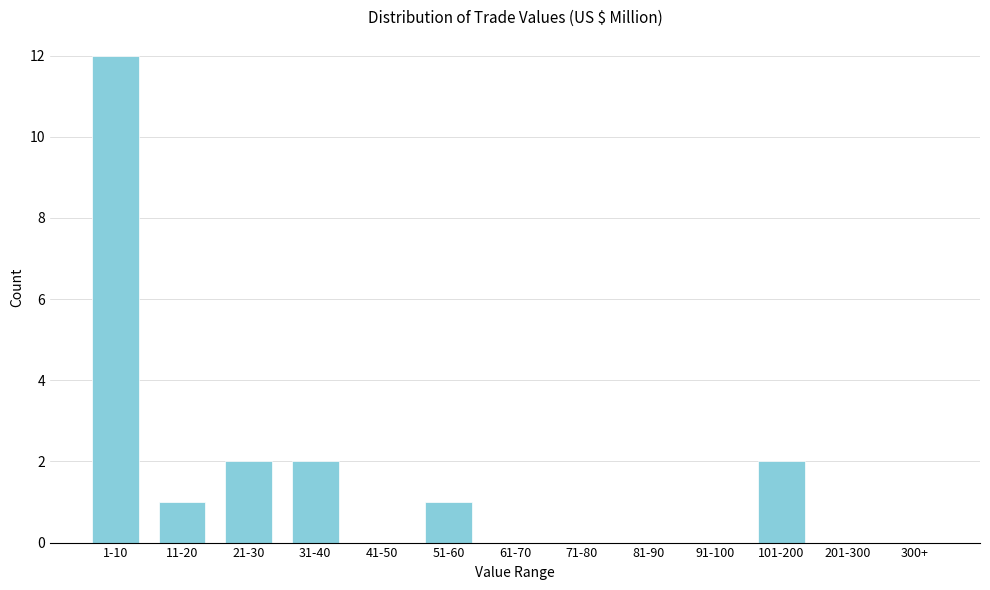

Reading left to right, what are all the values shown in this chart?

1-10=12	11-20=1	21-30=2	31-40=2	41-50=0	51-60=1	61-70=0	71-80=0	81-90=0	91-100=0	101-200=2	201-300=0	300+=0